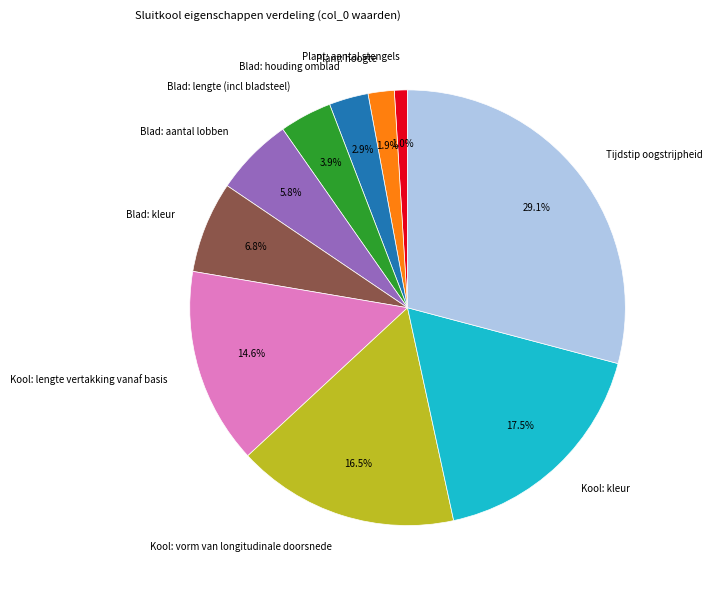

Does Tijdstip oogstrijpheid account for over 50% of the chart?

No